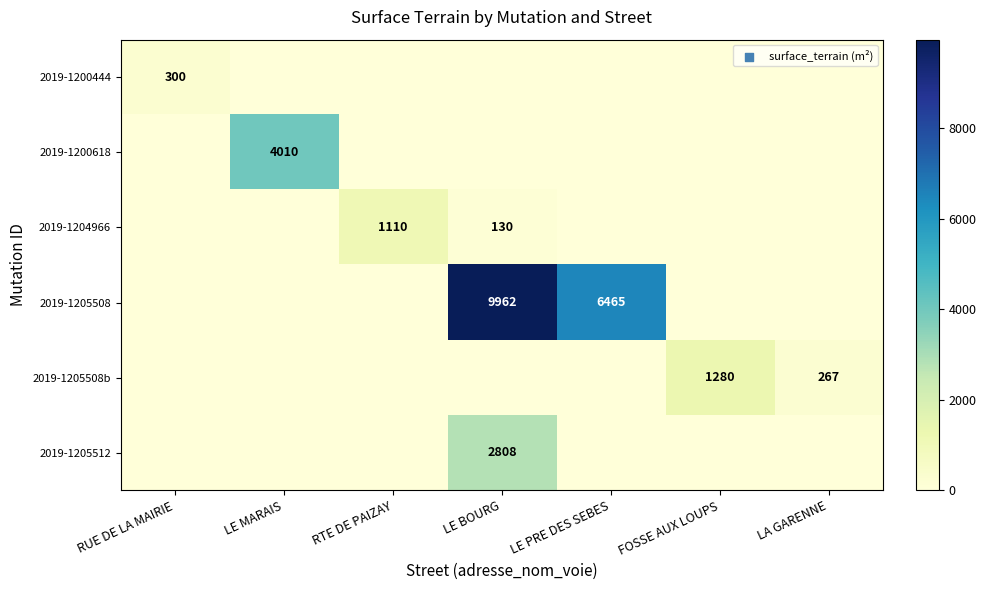

What is the average value of the 2019-1200444 series?

43